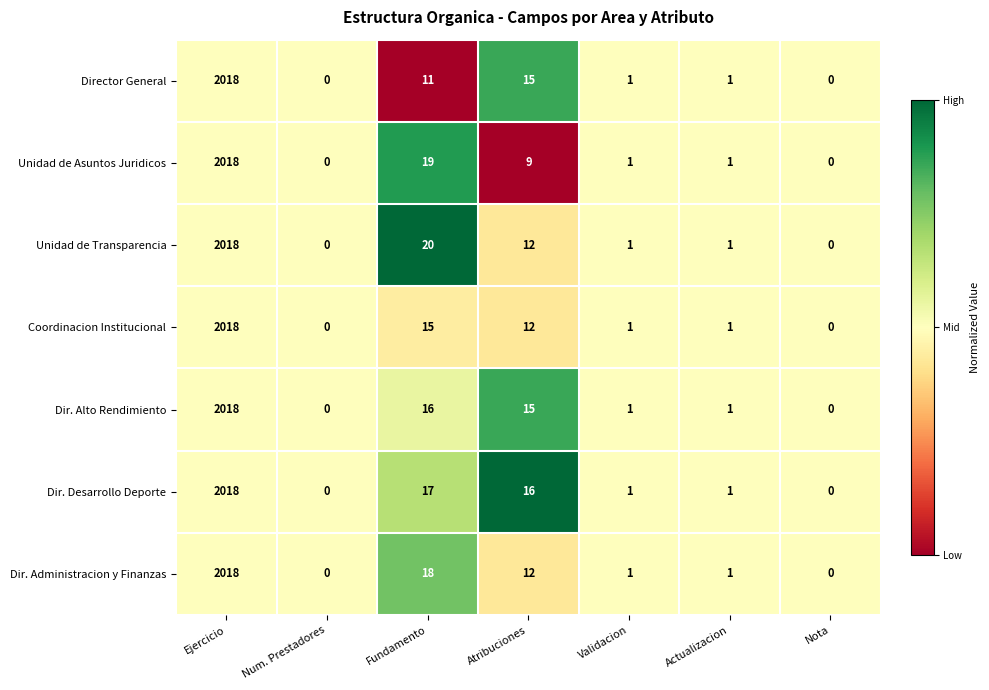

What is the maximum value for Coordinacion Institucional?

2018